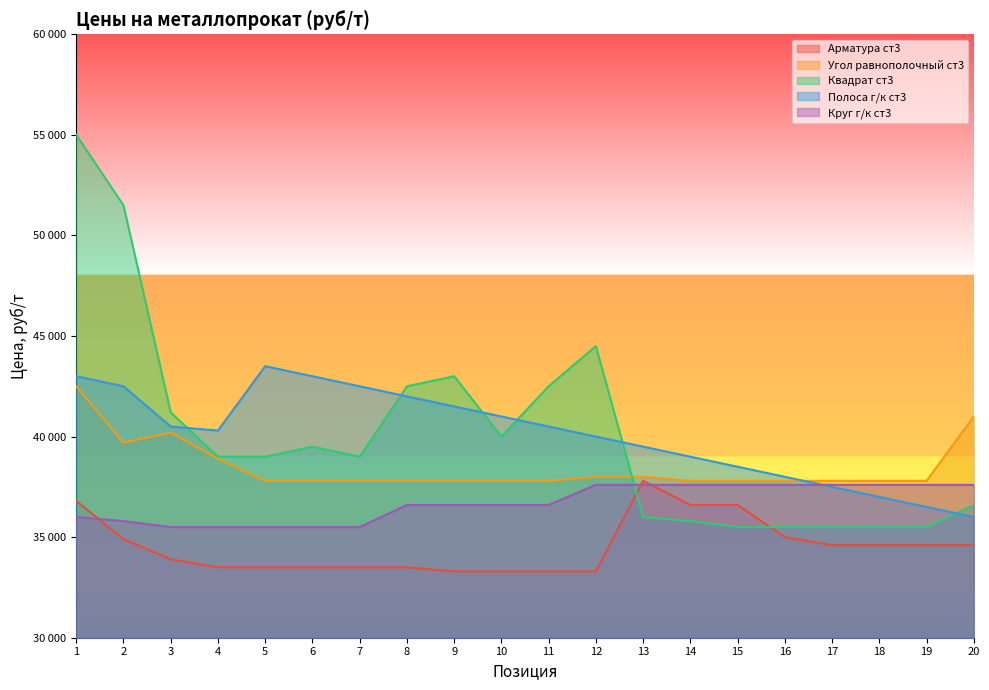

The Угол равнополочный ст3 series shows 9602 at 19. True or false?

False